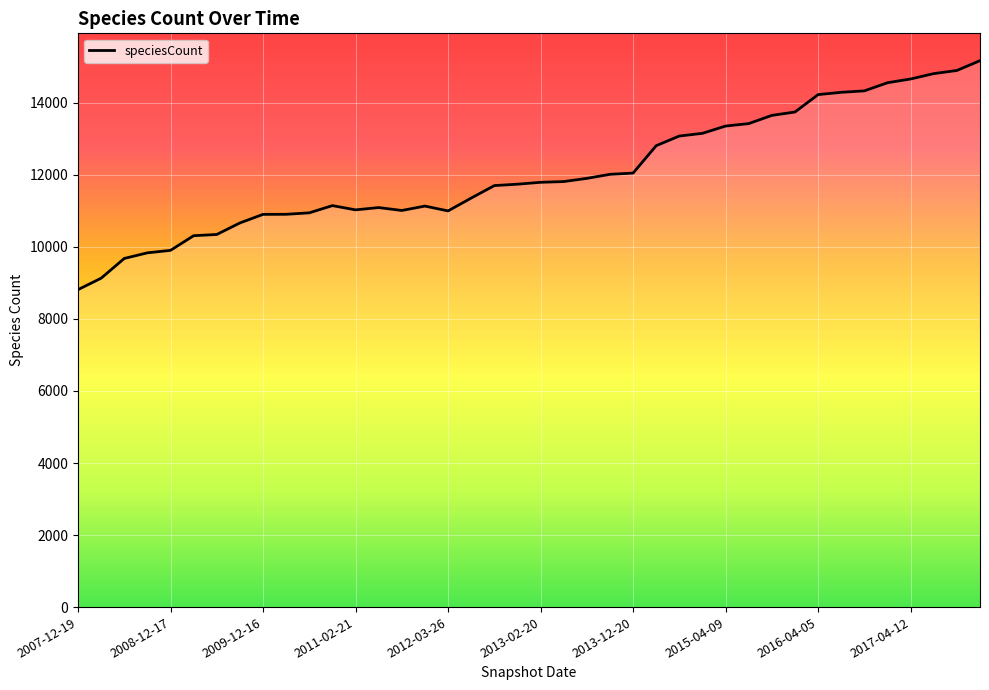

What is the difference between the maximum and minimum values?

6358